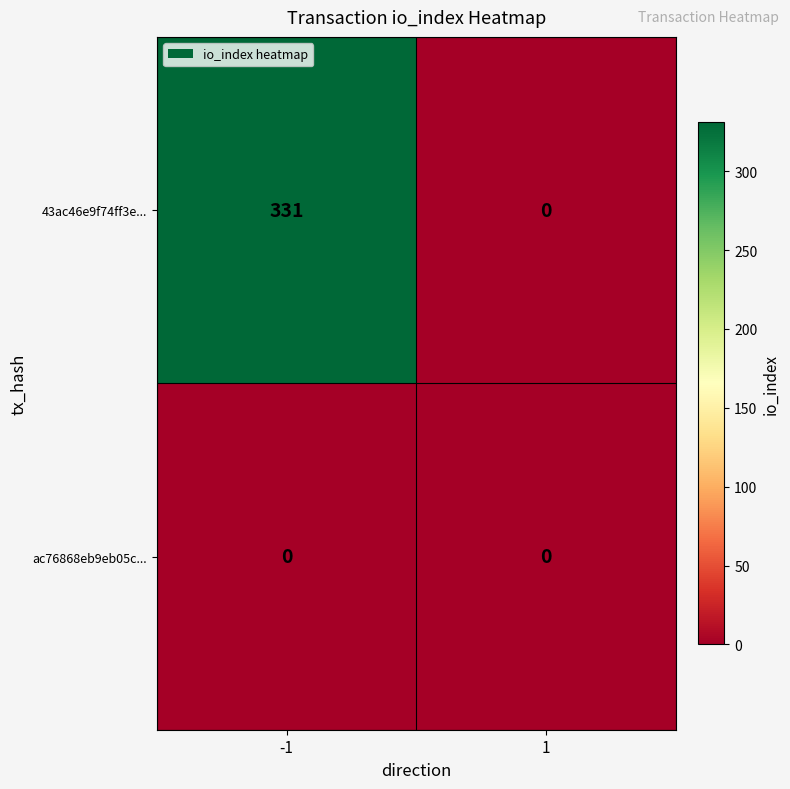

What is the difference between the maximum and minimum values in the 43ac46e9f74ff3e... series?

331